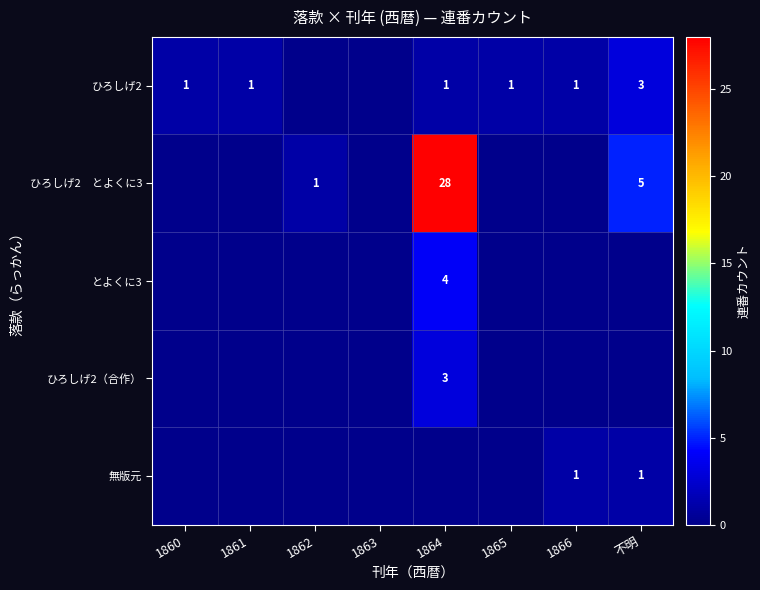

Is it true that ひろしげ2 equals 2 at 1866?

False